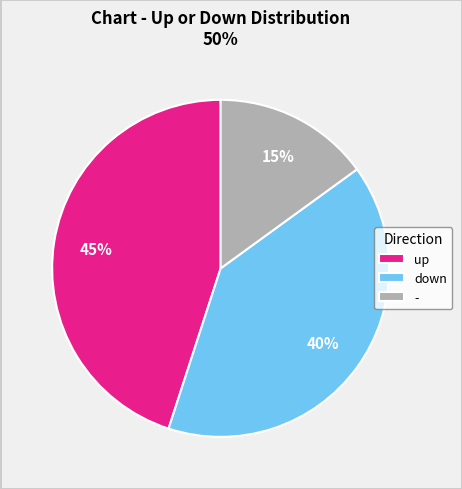

Which slice is the smallest?

-